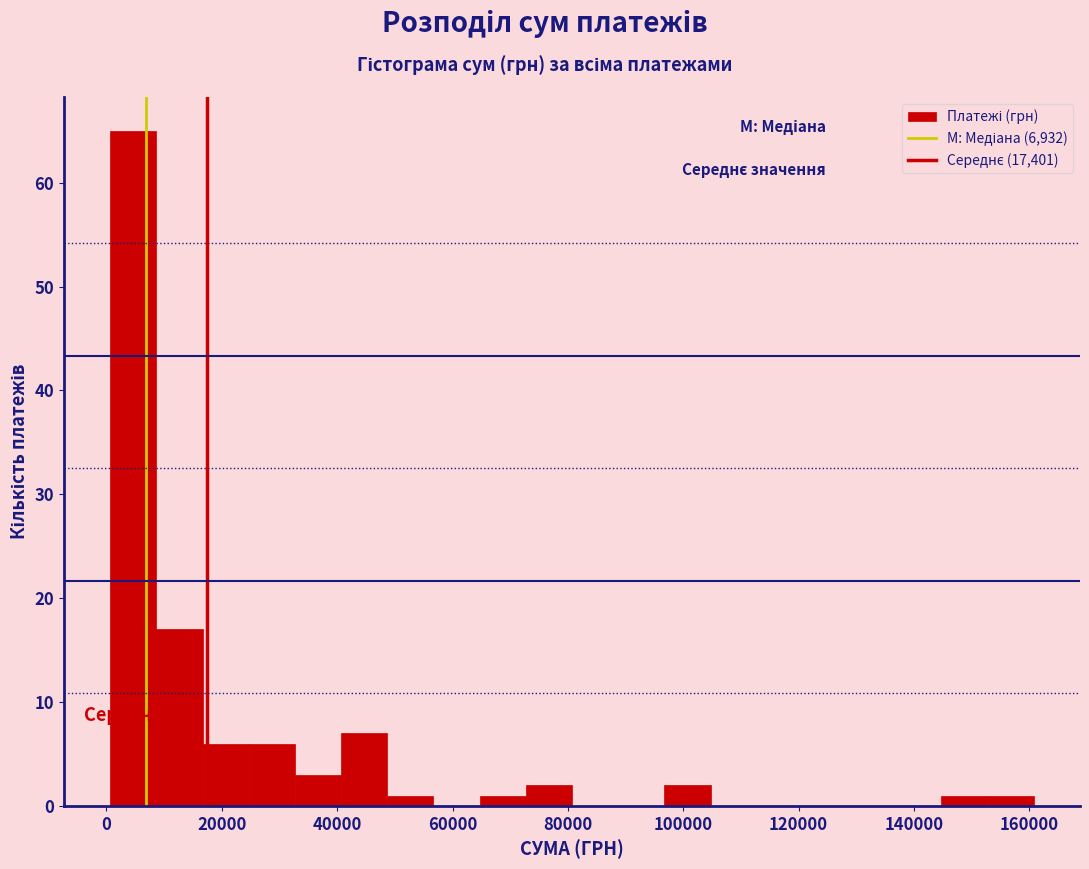

What is the height of the bar covering 72000 to 80000 on the x-axis? Neither the bar edges nor the heights are printed on the chart, so give them approximately, as read against the axes.

2